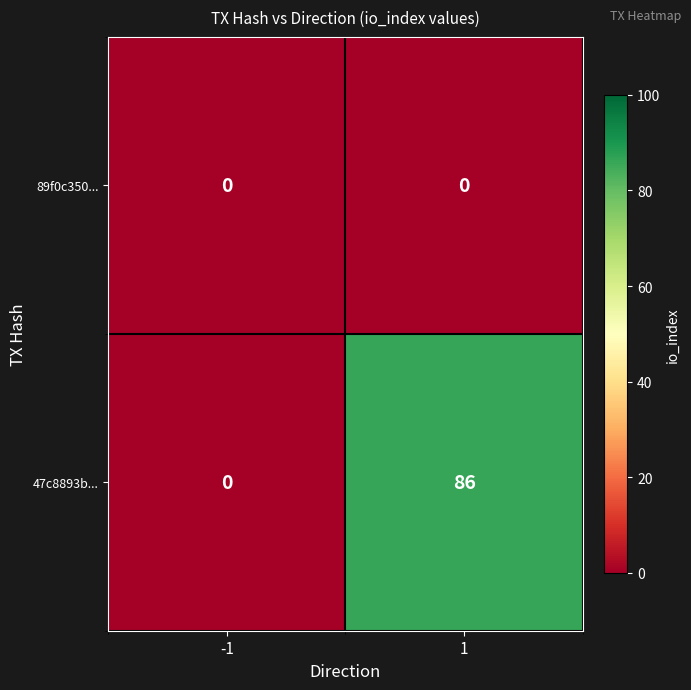

What is the sum of the 47c8893b... values at -1 and 1?

86